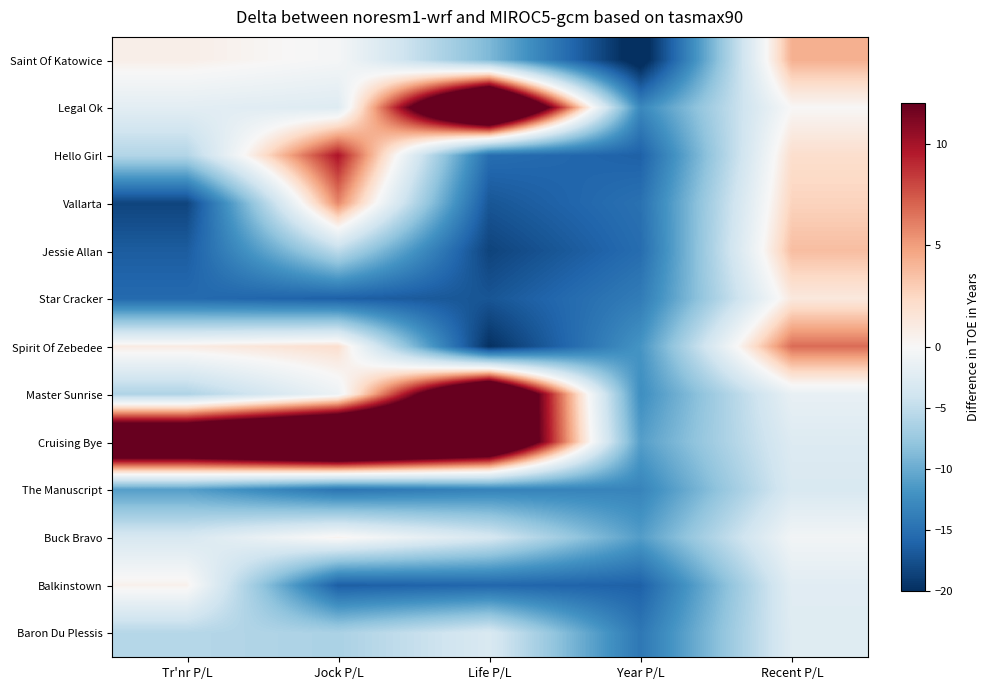

What is the total value across all series at Life P/L?

-57.4